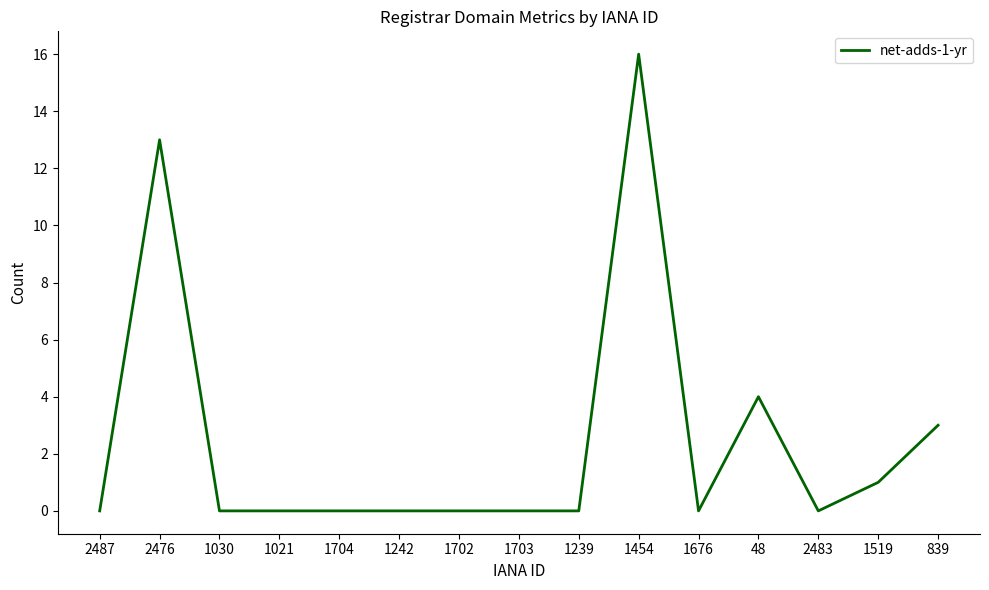

Between 1702 and 839, which is larger?

839